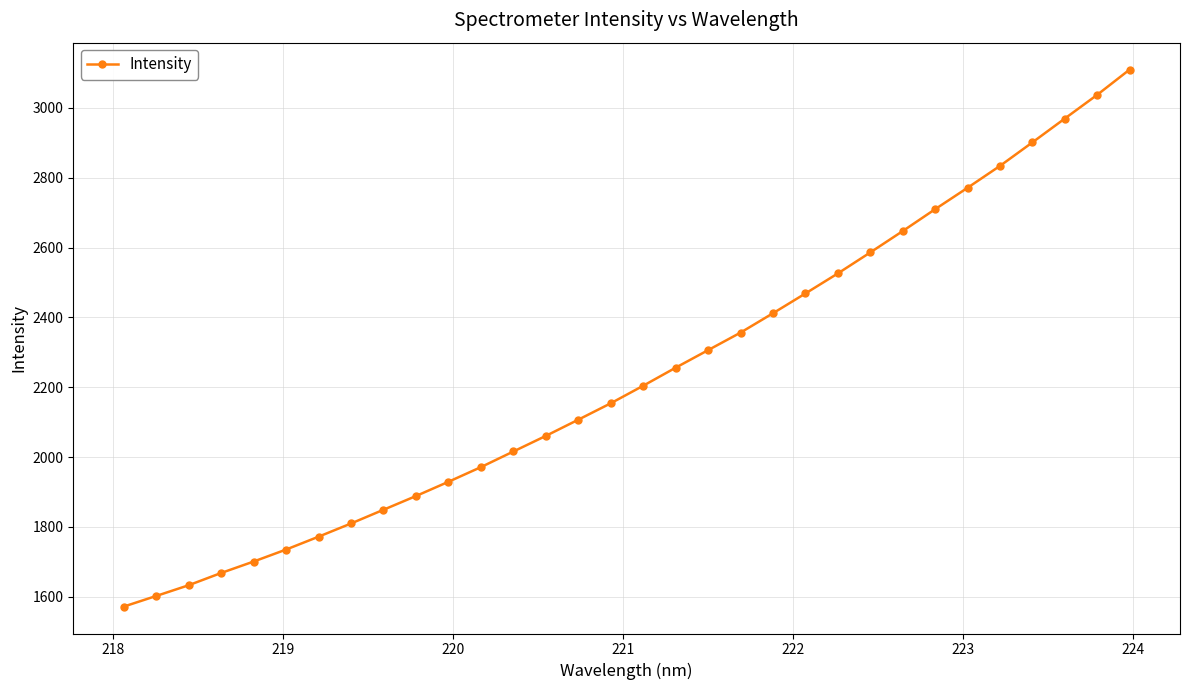

What is the value of the 12th point from the left?

1971.2